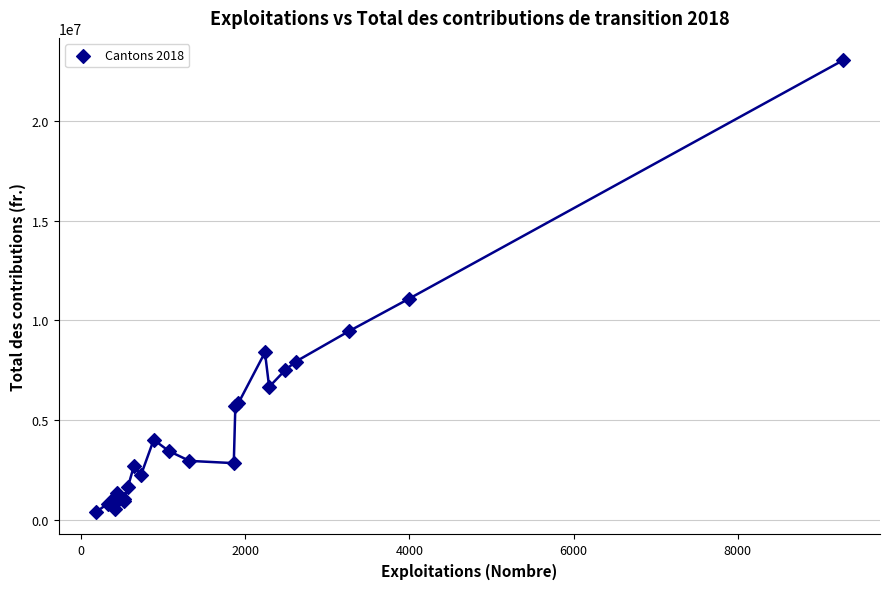

What Y value in the scatter plot is closest to 11714944?

11097458.7